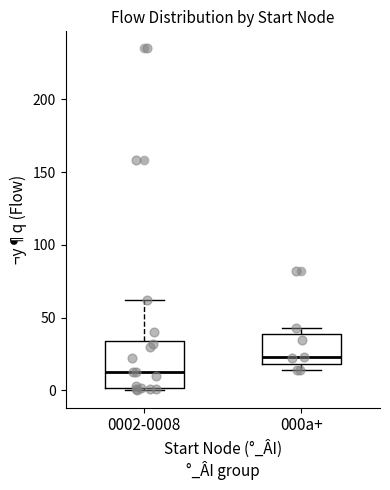

Where does the median line of the box for 0002-0008 sit on the y-axis? The values are not printed on the chart, so give them approximately, as read against the axis.

15